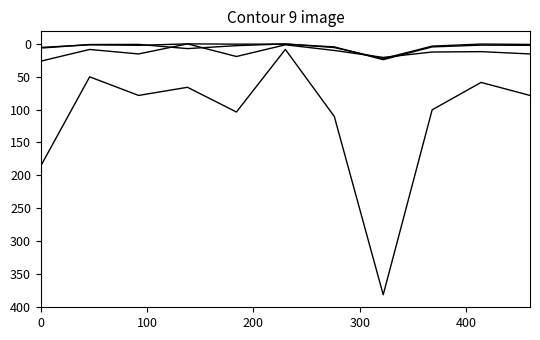

How many lines are shown in the chart?

4